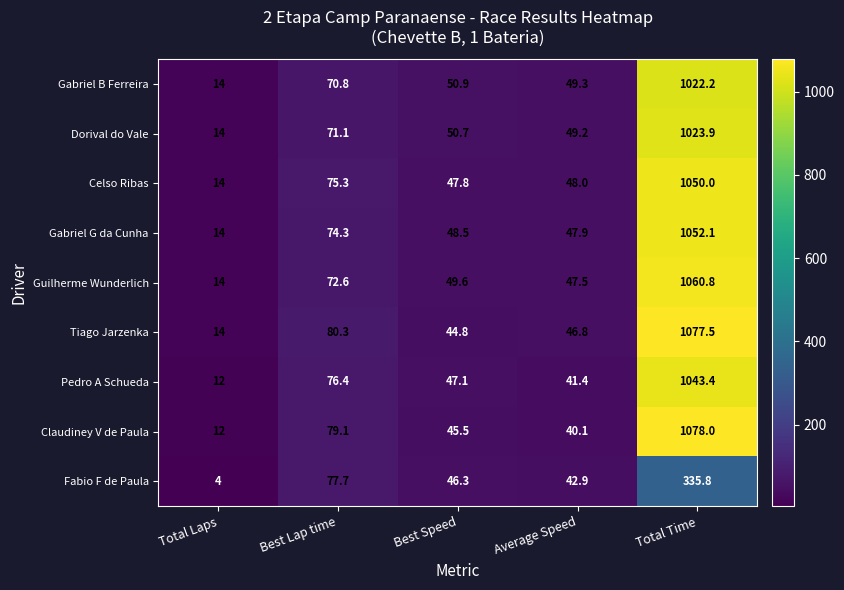

What is the sum of the Dorival do Vale values at Total Time and Best Lap time?

1095.0